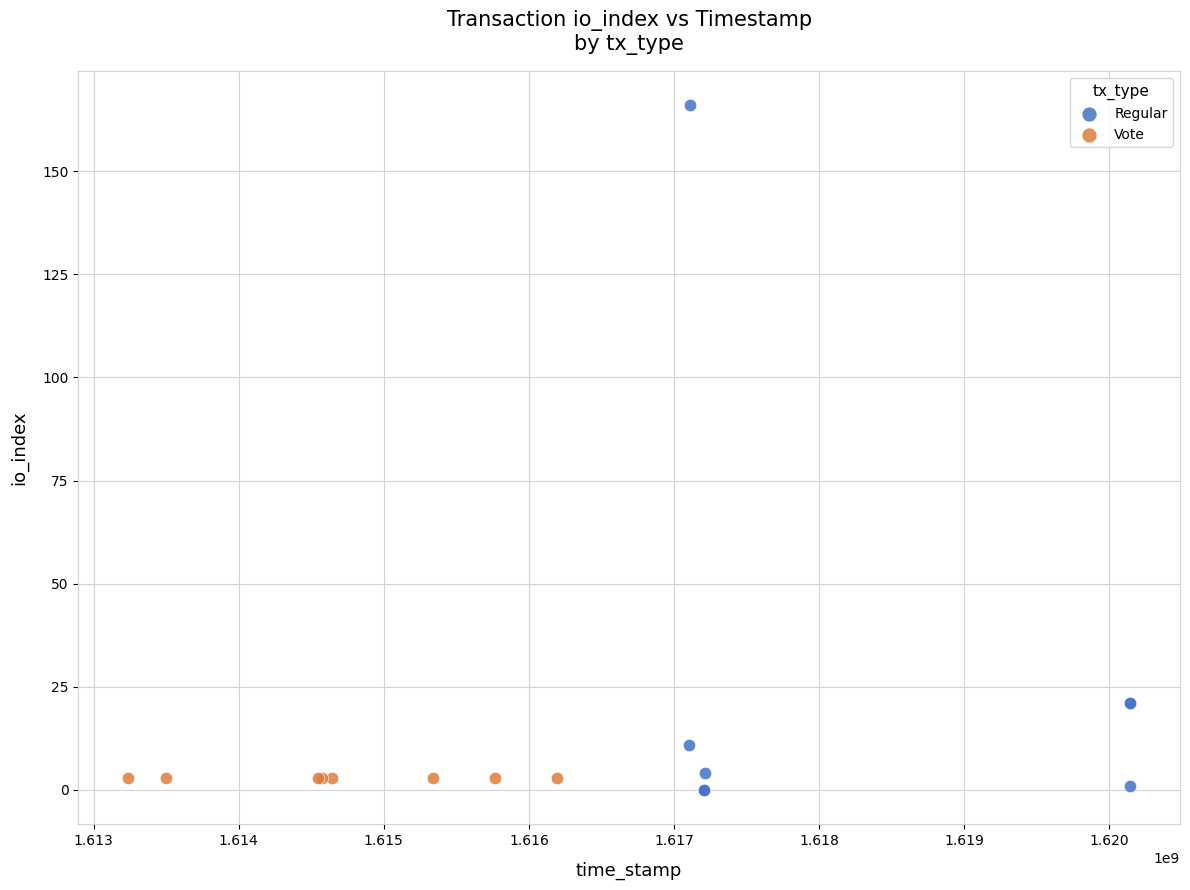

What are all the series names shown in the legend?

Regular, Vote